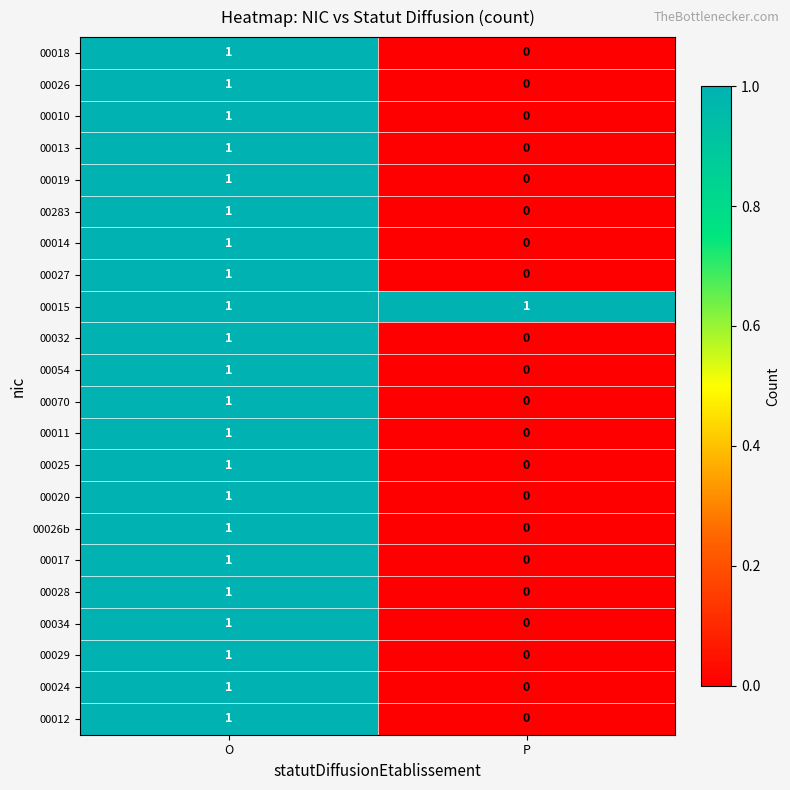

True or false: 00012 has a value of 1 at O.

True